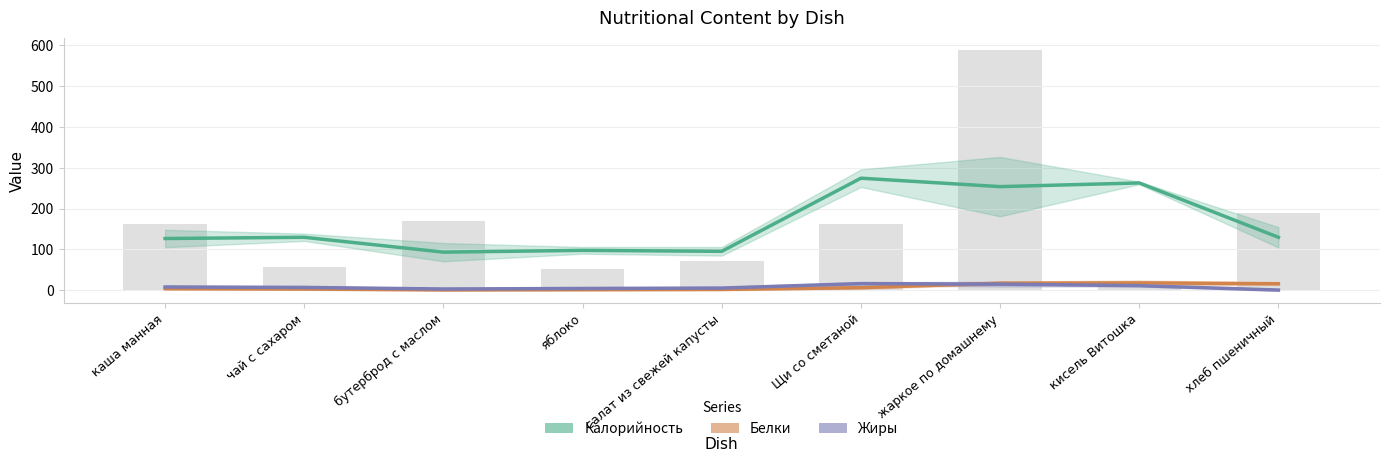

What is the sum of the Жиры values at бутерброд с маслом and яблоко?

7.4